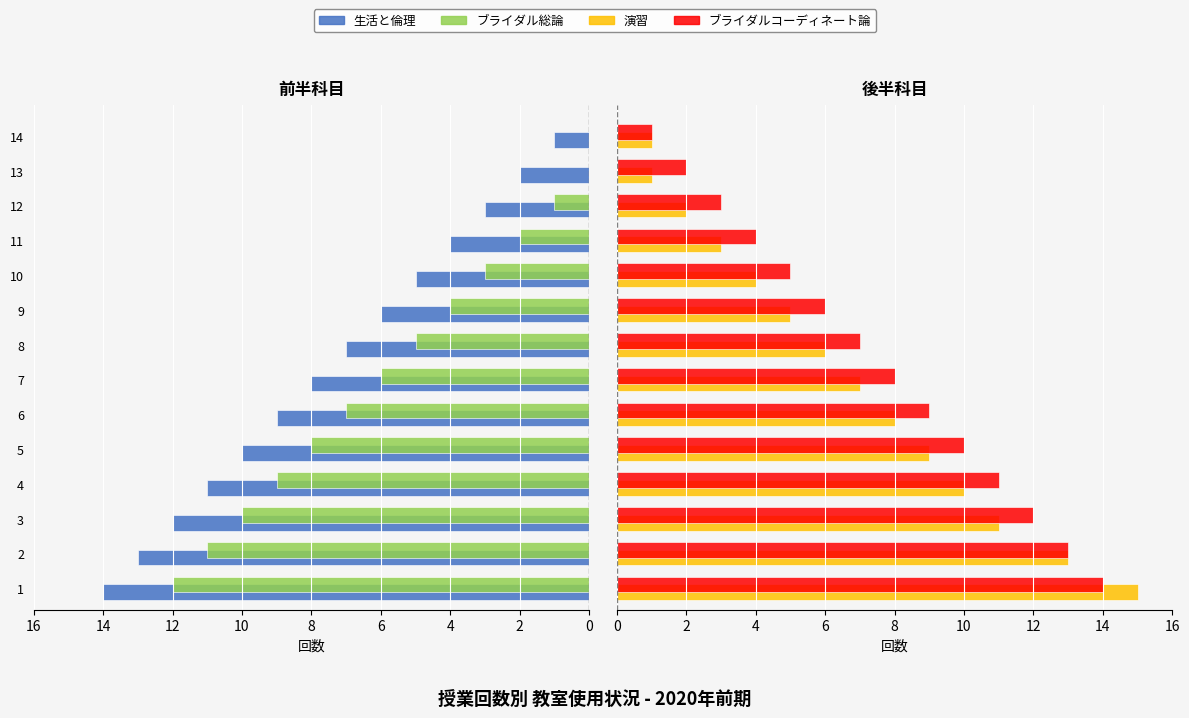

True or false: 生活と倫理 has a value of 1 at 13.

False